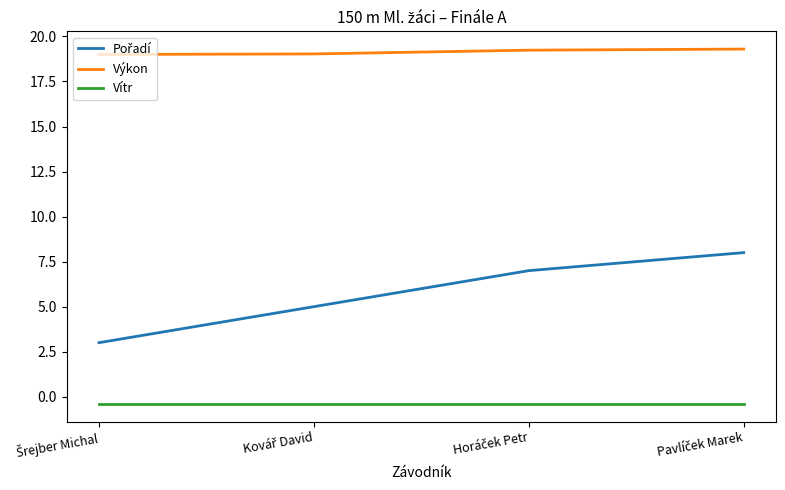

What is the greatest value displayed?

19.3